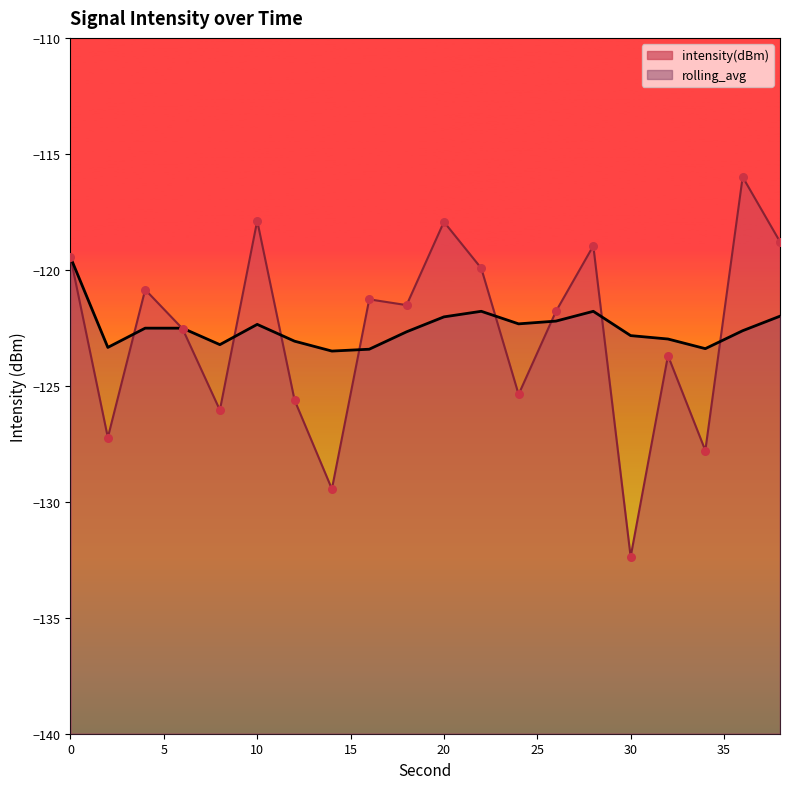

At which category is the sum across all series the highest?

36